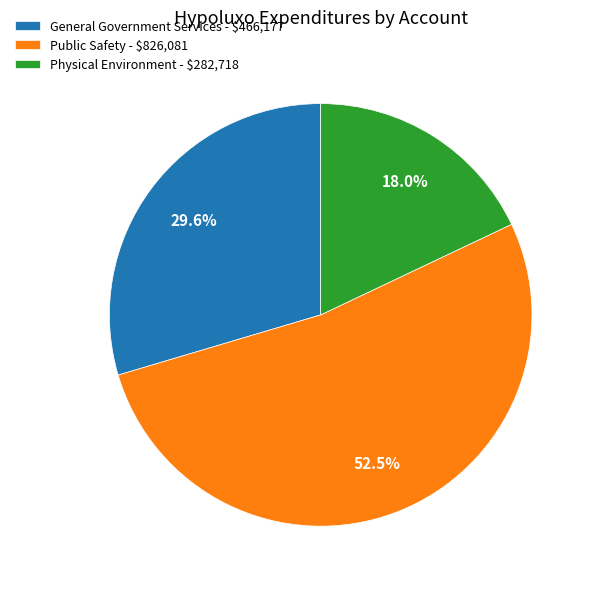

True or false: Physical Environment accounts for 3% of the total.

False